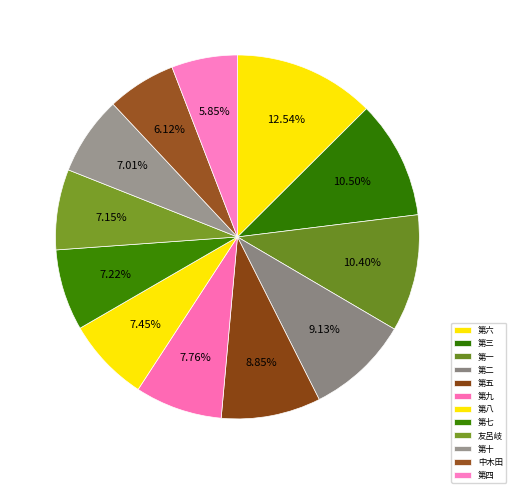

Which slice is the largest?

第六